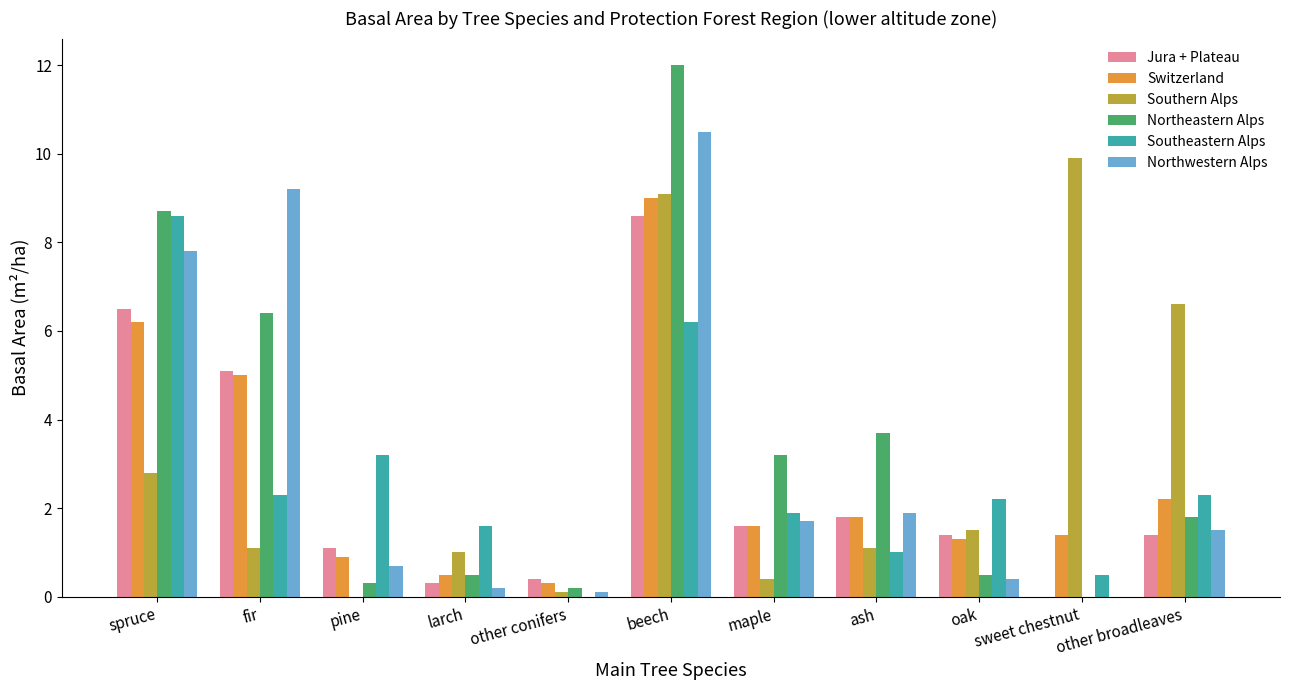

The Switzerland series shows 0.3 at other conifers. True or false?

True